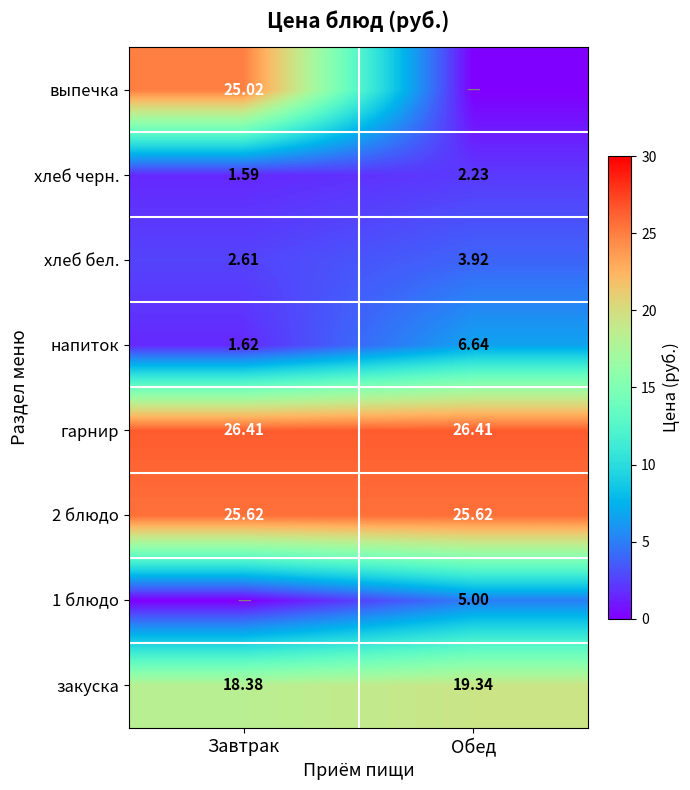

Is it true that напиток equals 0.6 at Завтрак?

False